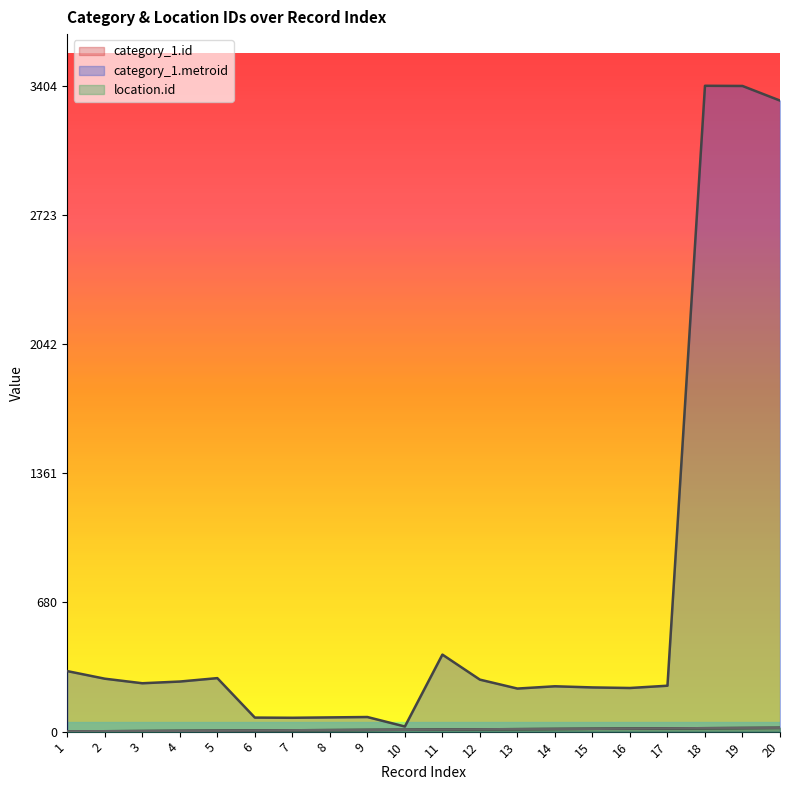

List the labels in order of category_1.id value, largest first.

20, 19, 18, 17, 16, 15, 14, 13, 12, 11, 10, 9, 8, 7, 6, 5, 4, 3, 2, 1